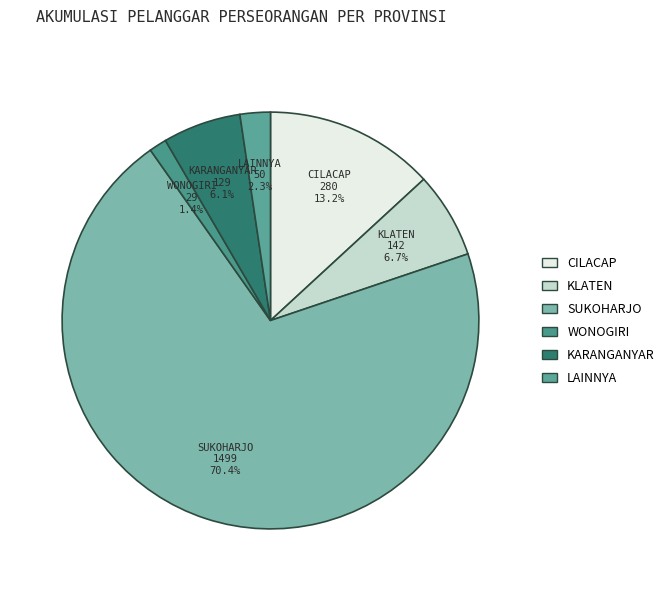

Which category has the smallest portion of the pie?

WONOGIRI